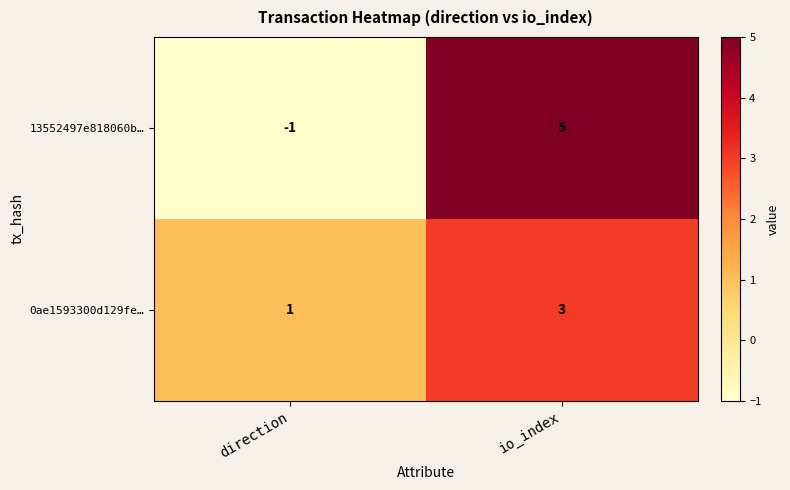

List the series in order of their peak value, highest first.

13552497e818060b…, 0ae1593300d129fe…